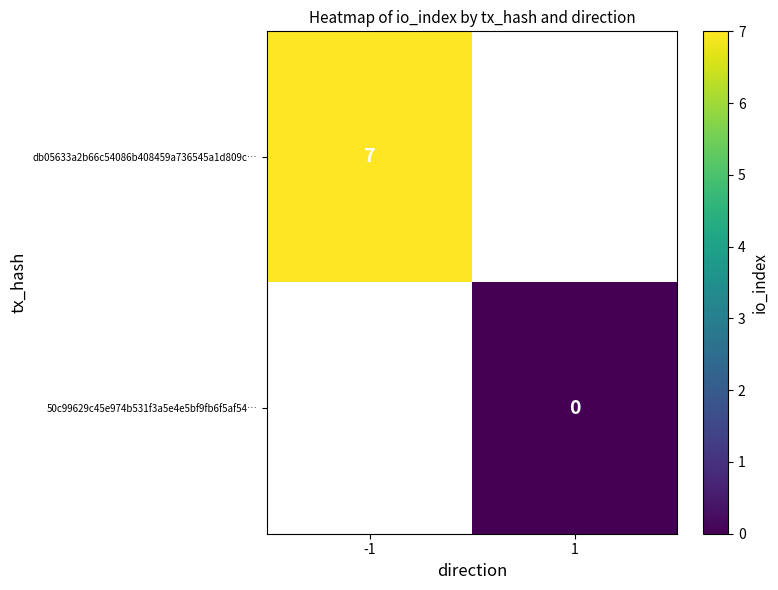

At which category does the chart reach its peak across all series?

-1